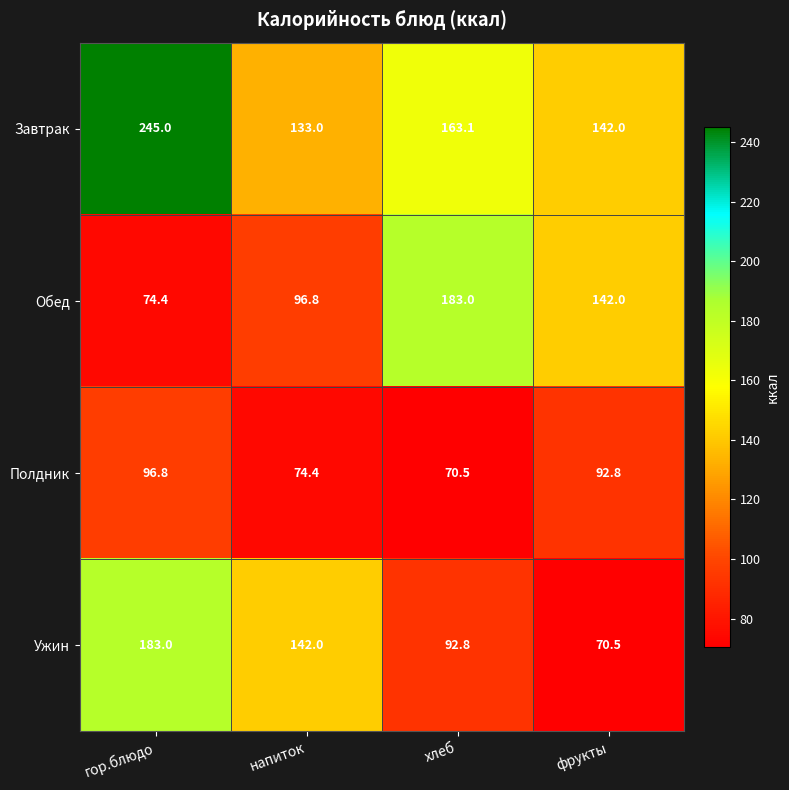

Where does the Завтрак series first go above 163?

гор.блюдо